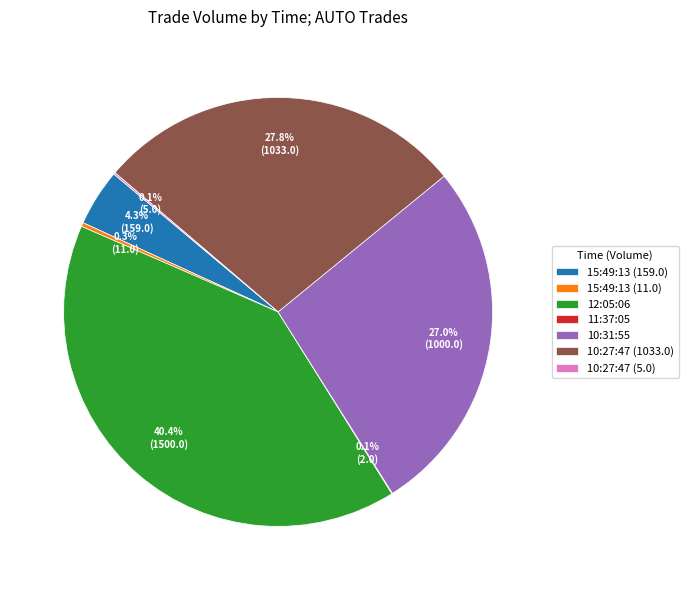

Does any single category account for the majority?

No